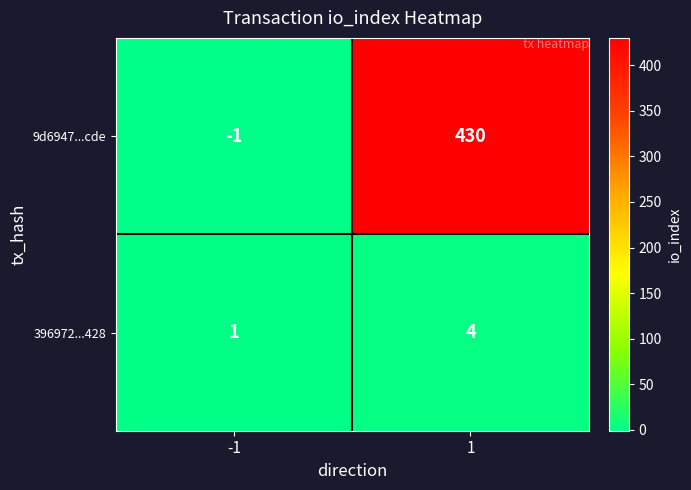

The value of 9d6947...cde at 1 is 199. True or false?

False